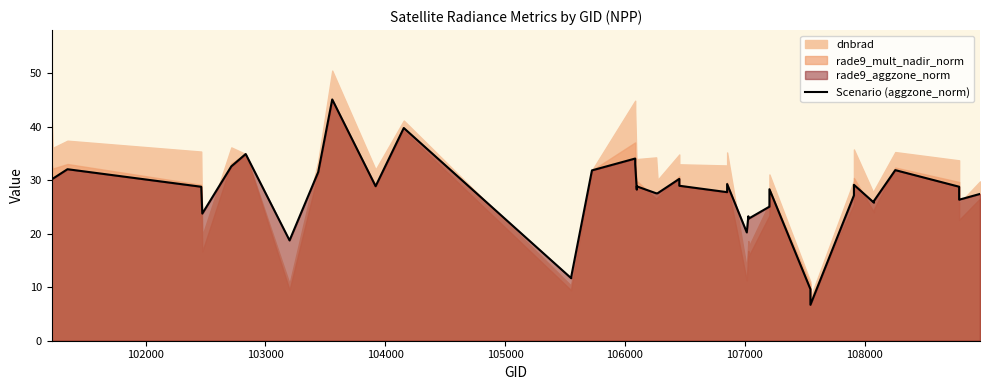

What is the value of the 16th point from the left?

34.1